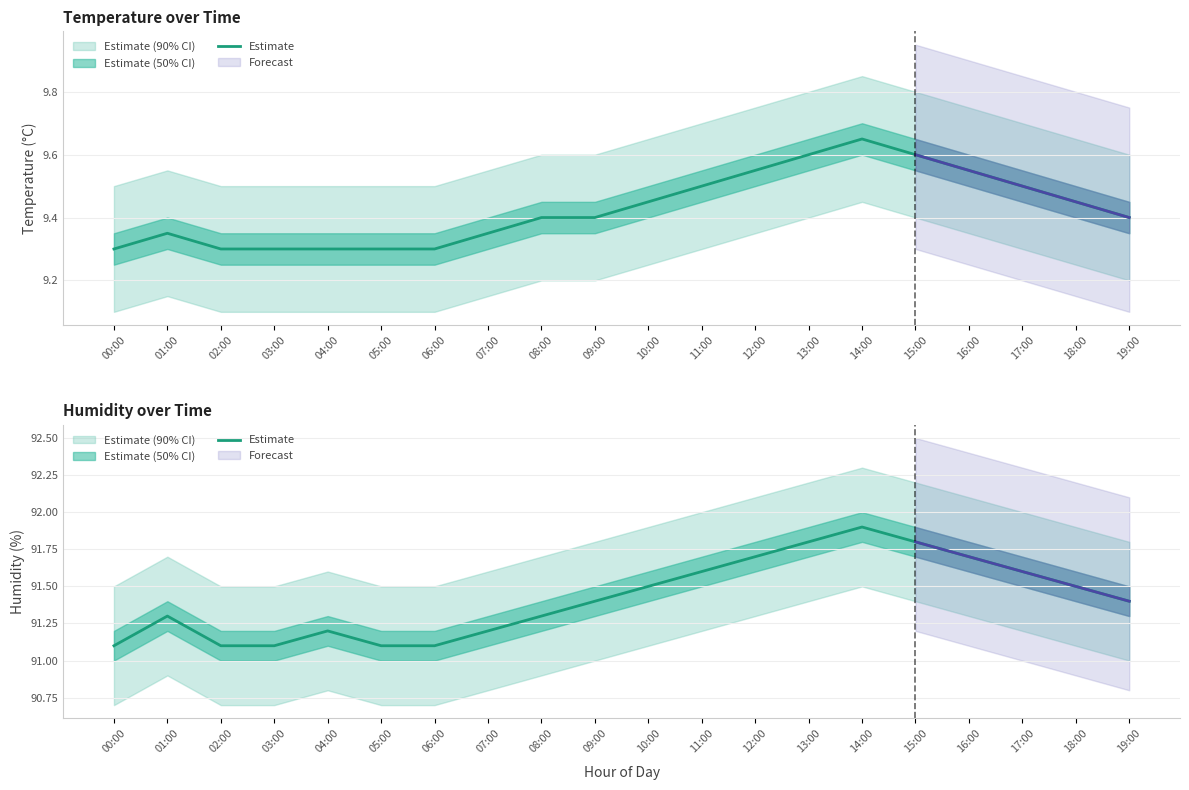

What is the difference between the maximum and minimum values?

0.8